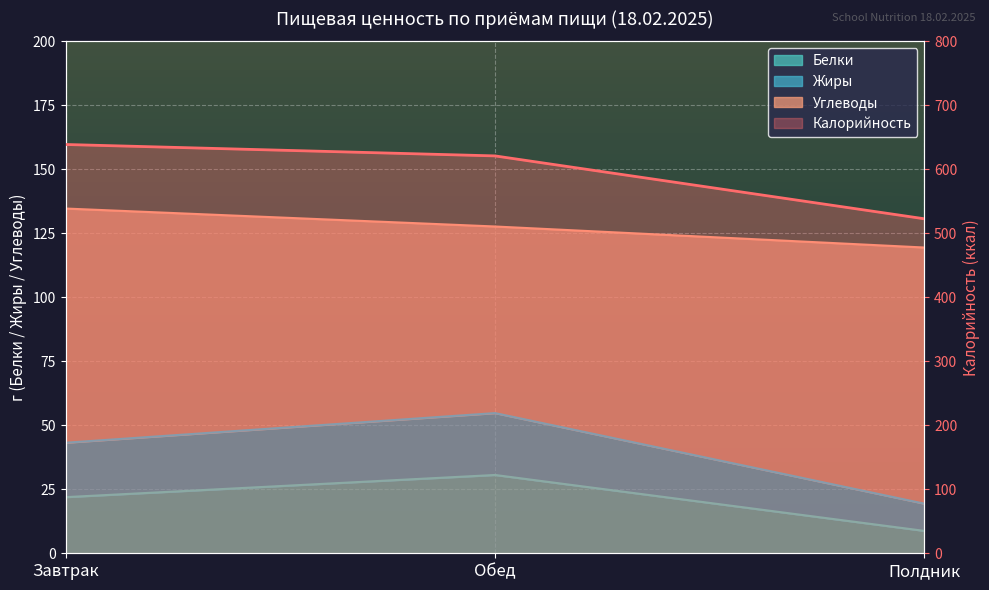

Rank the categories by value from highest to lowest.

Завтрак, Обед, Полдник